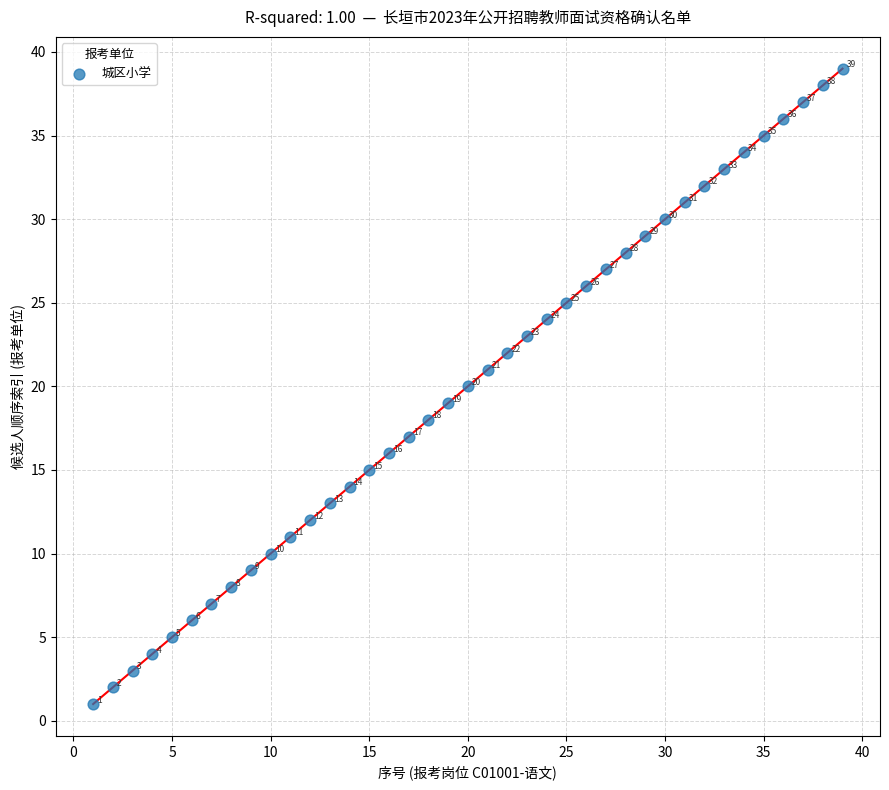

What is the range of X values (max minus min)?

38